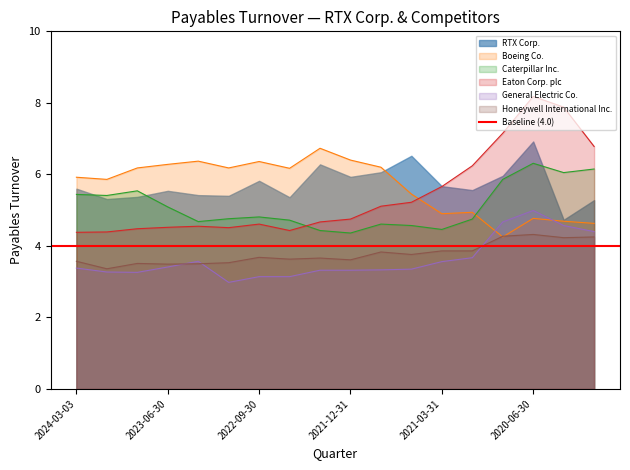

What is the difference between the highest and lowest values at 2021-12-31?

3.1